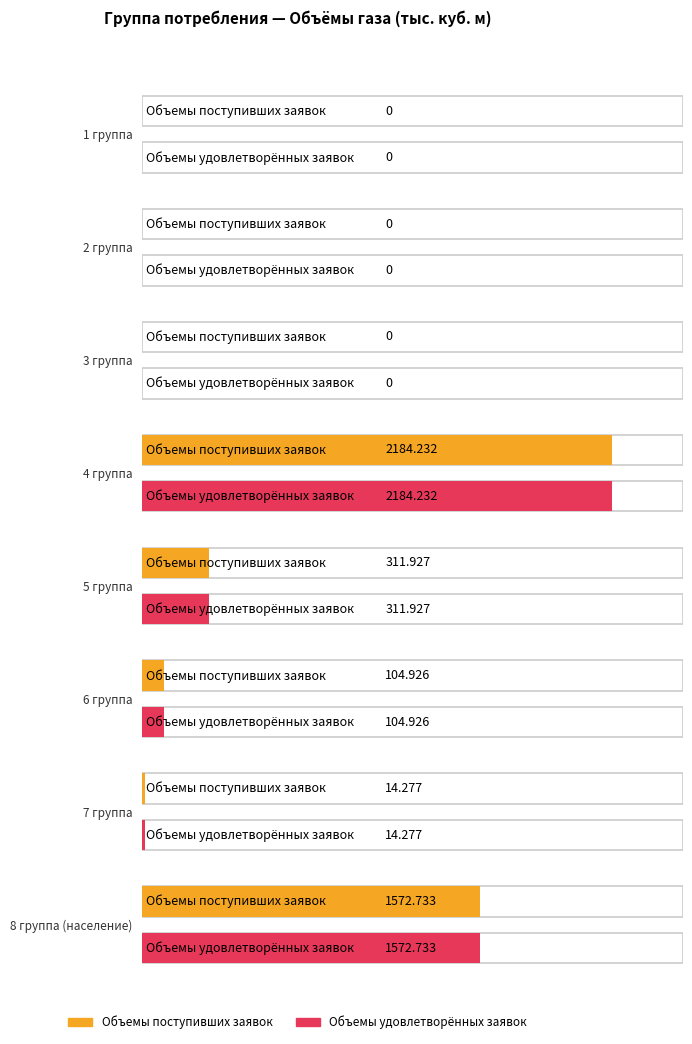

What is the value of the Объемы газа в соответствии с поступивши bar at the 4th from the left?

2184.2